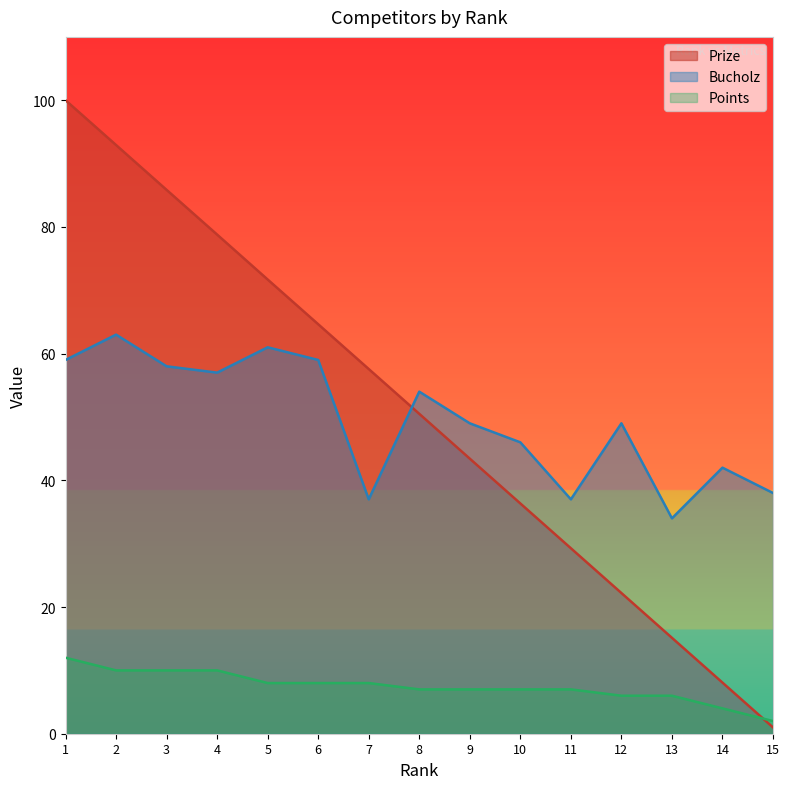

Is the value of Points at 13 greater than the value of Prize at 8?

No